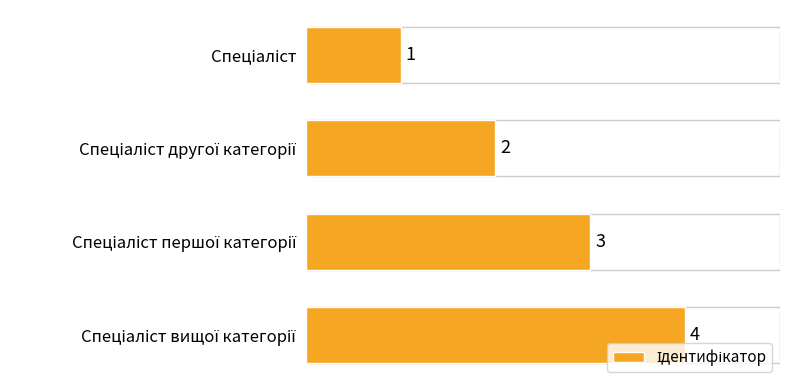

How many bars are there in total?

4